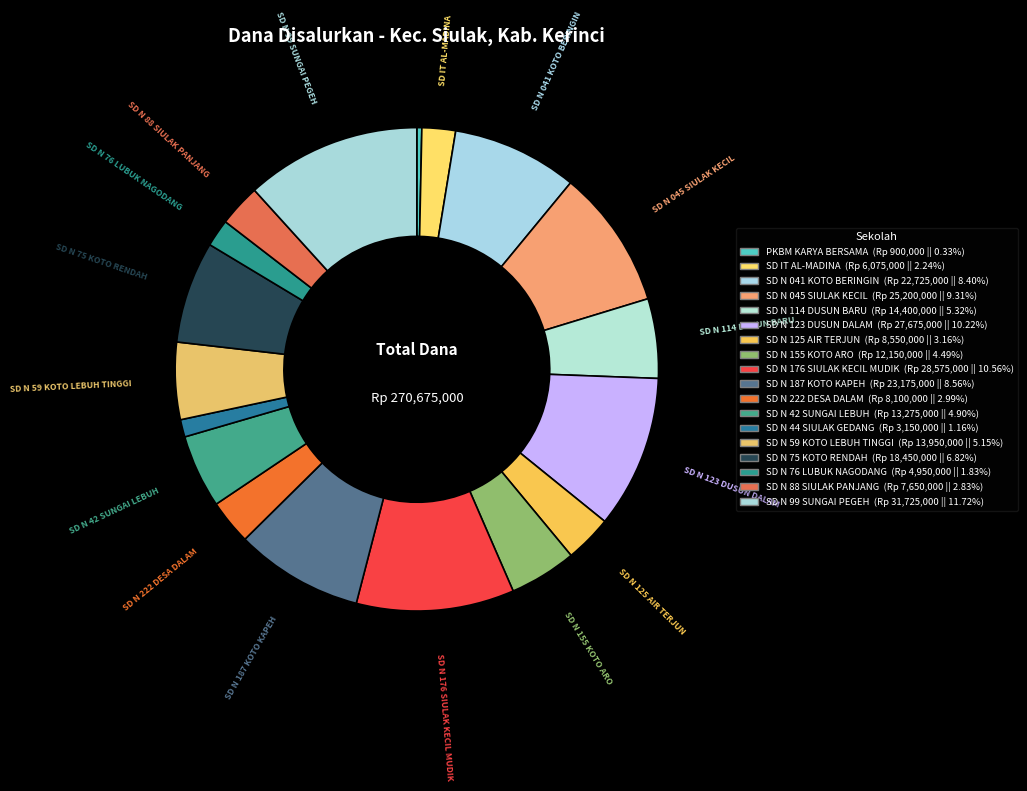

How many slices are in this pie chart?

18